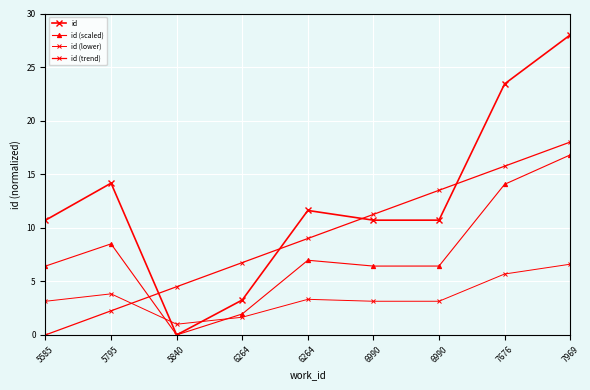

What is the sum of all id (trend) values?

81.0